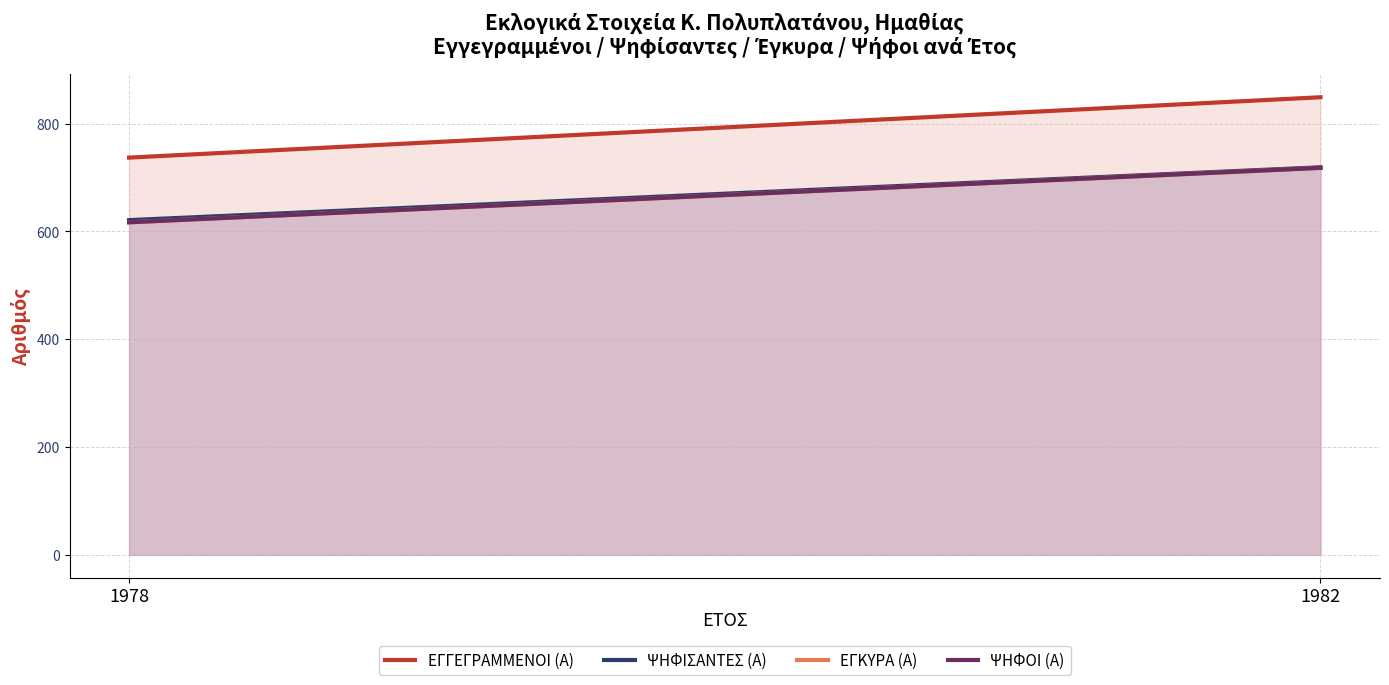

Which category has the lowest value in the ΨΗΦΙΣΑΝΤΕΣ (Α) series?

1978